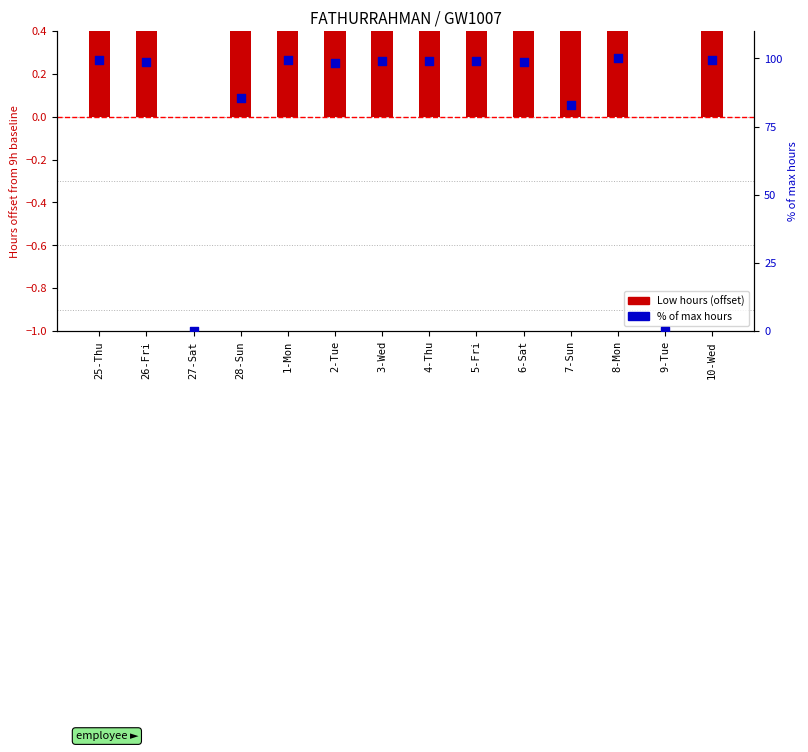

Which series contains the lowest Y value?

Low Hours (offset from 9h)